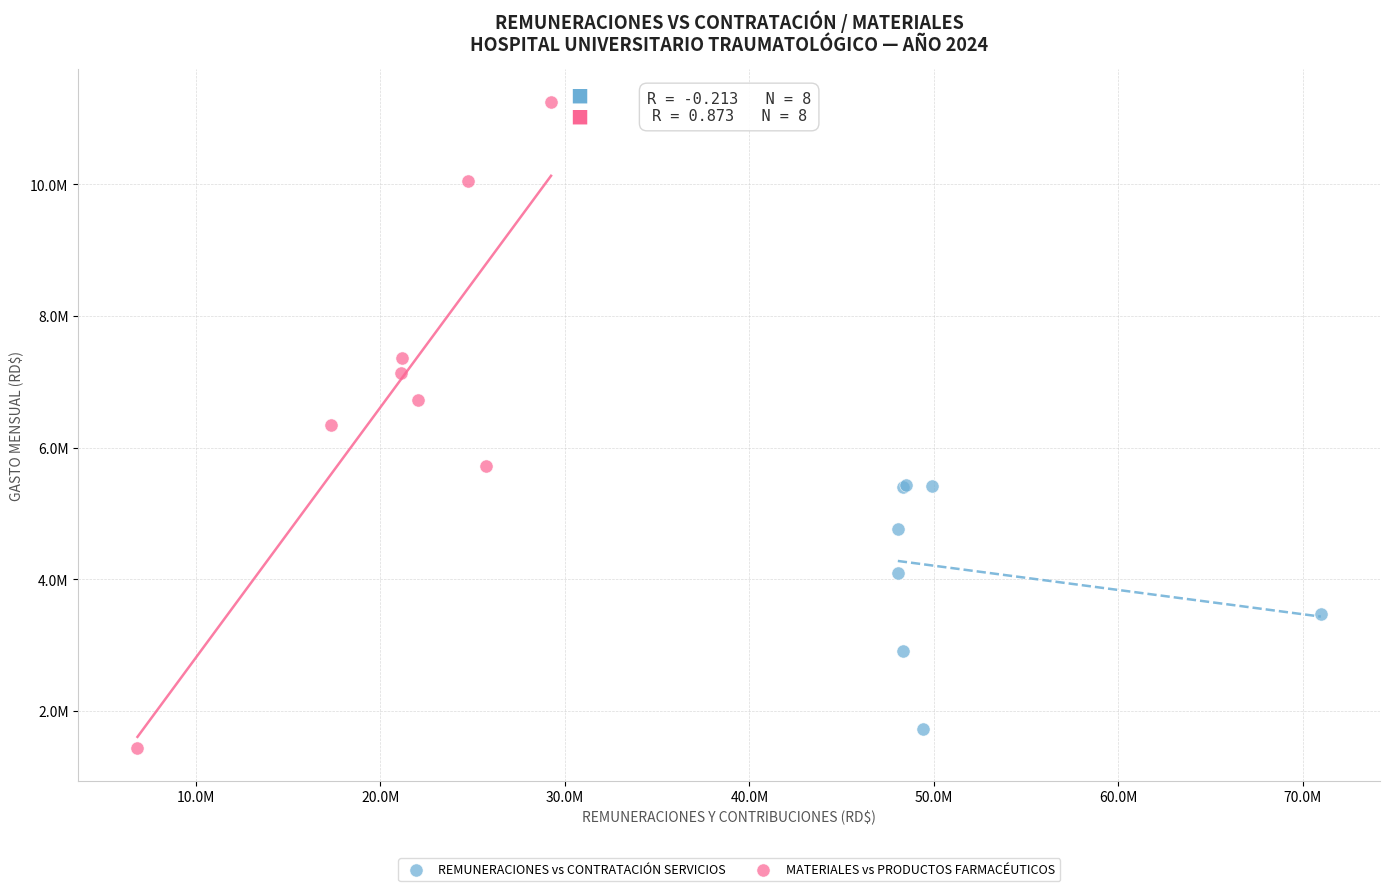

Which series contains the highest Y value?

MATERIALES vs PRODUCTOS FARMACÉUTICOS